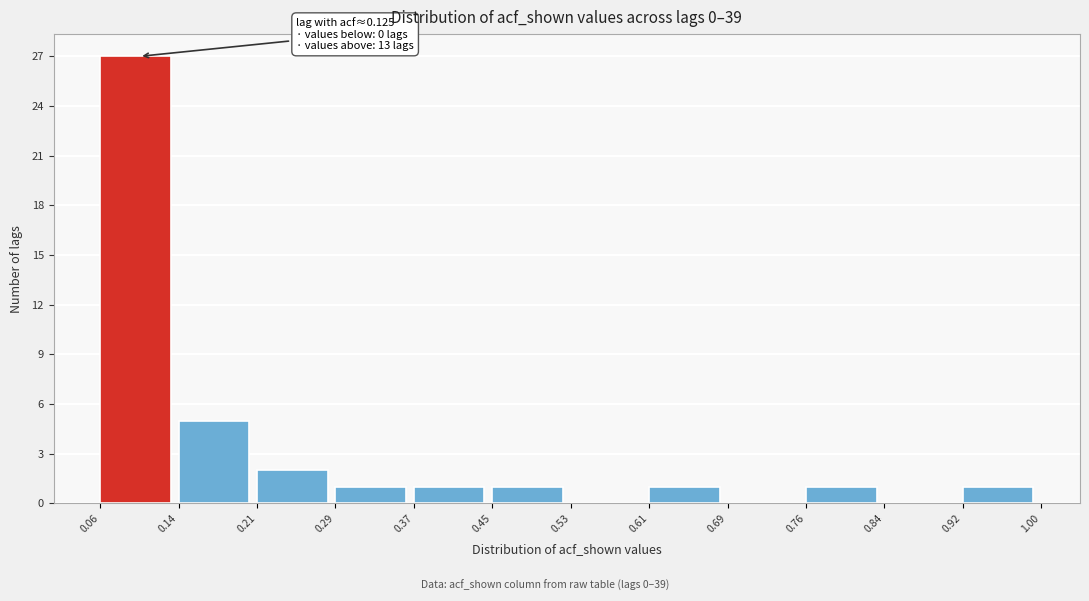

Over which range of the x-axis is the bar tallest?

0.06 to 0.14